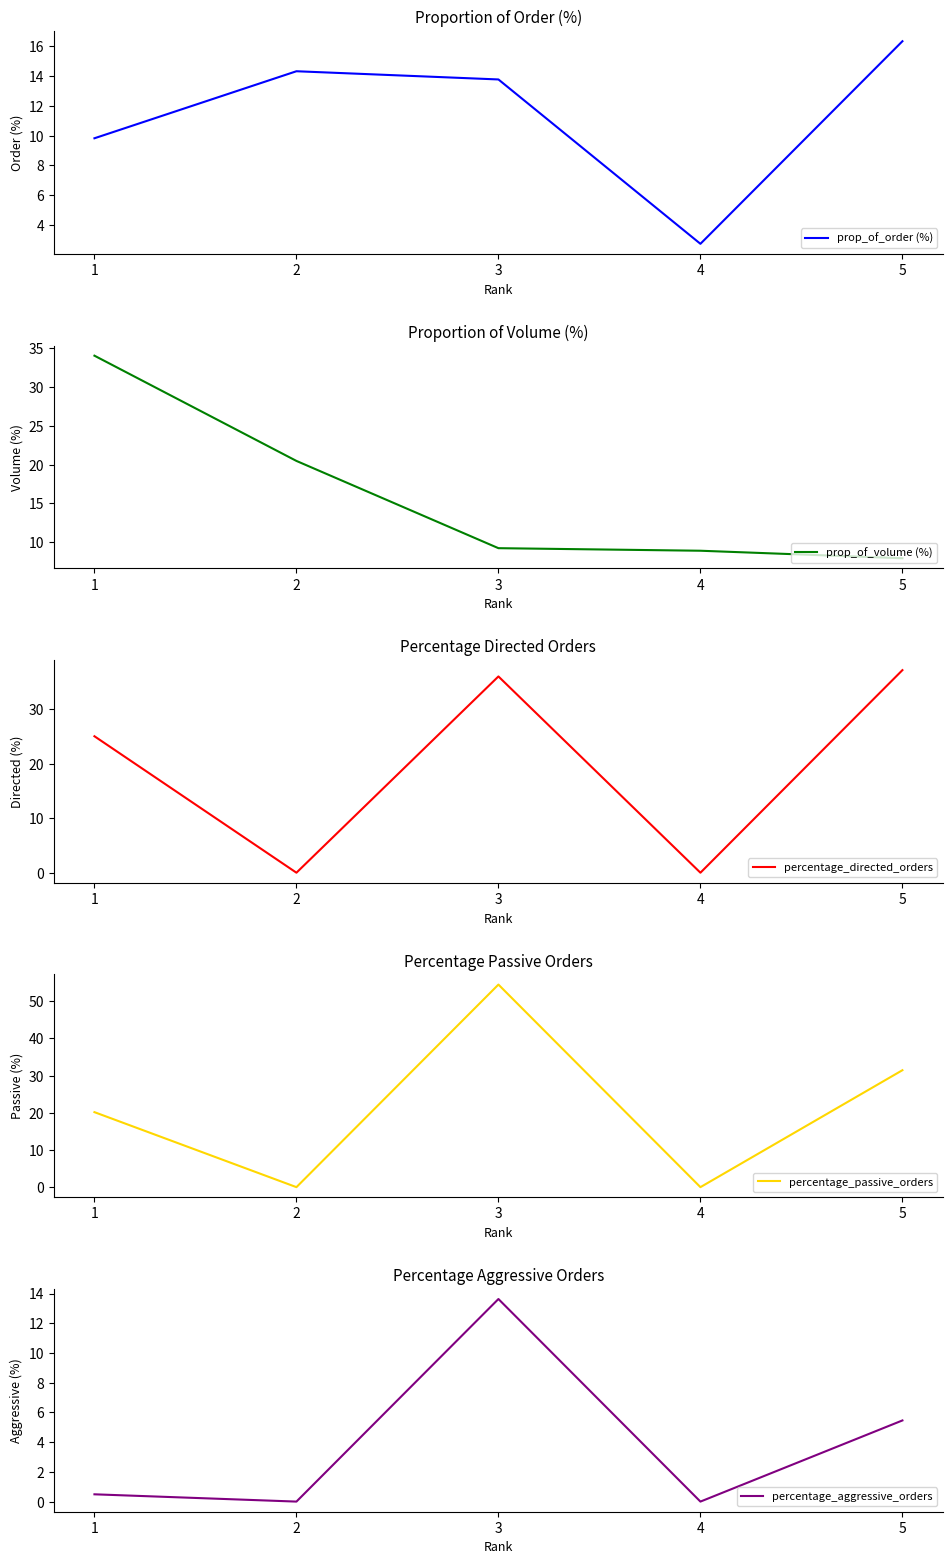

Is the value of percentage_directed_orders at 4 greater than the value of percentage_passive_orders at 1?

No